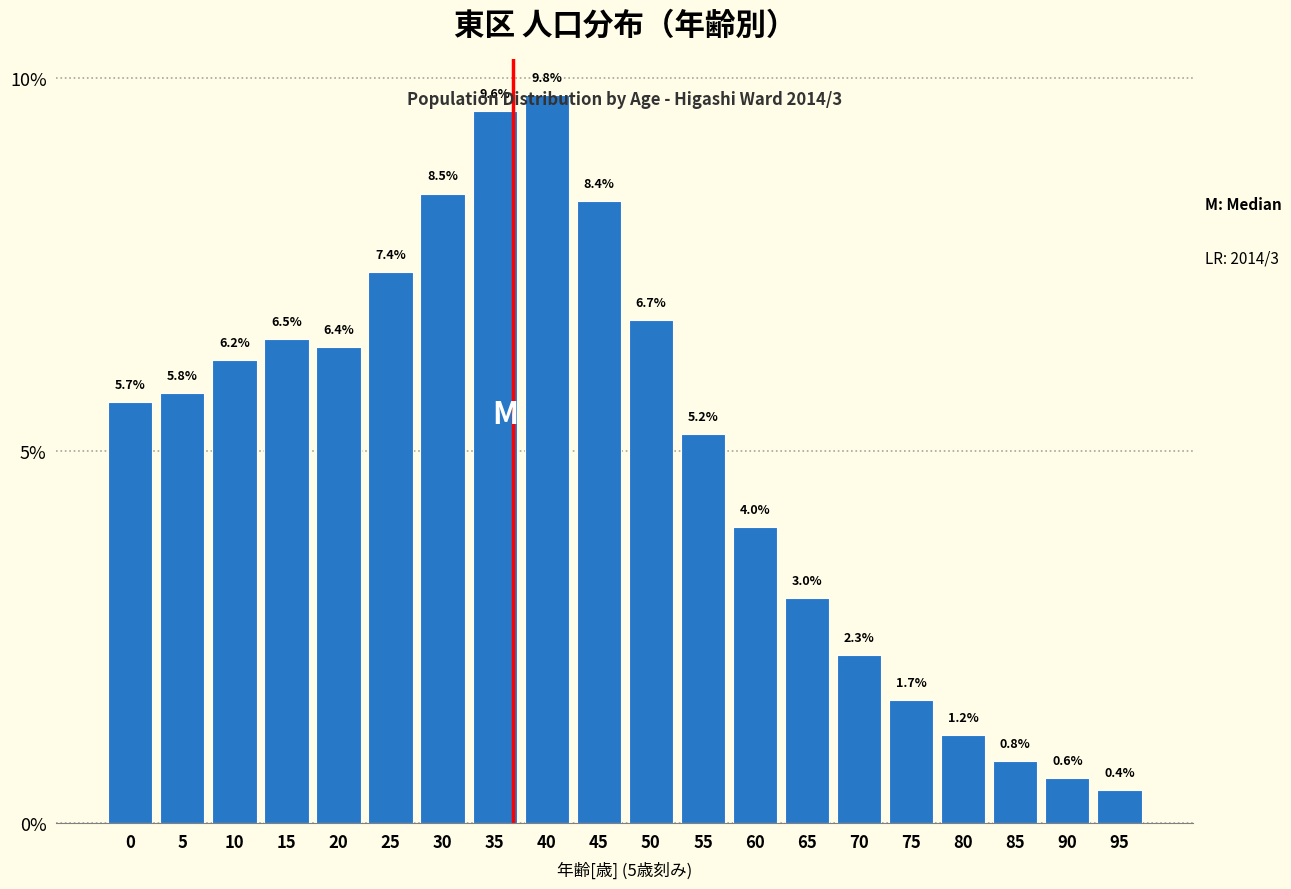

Where is the data nearest to the value 5?

55